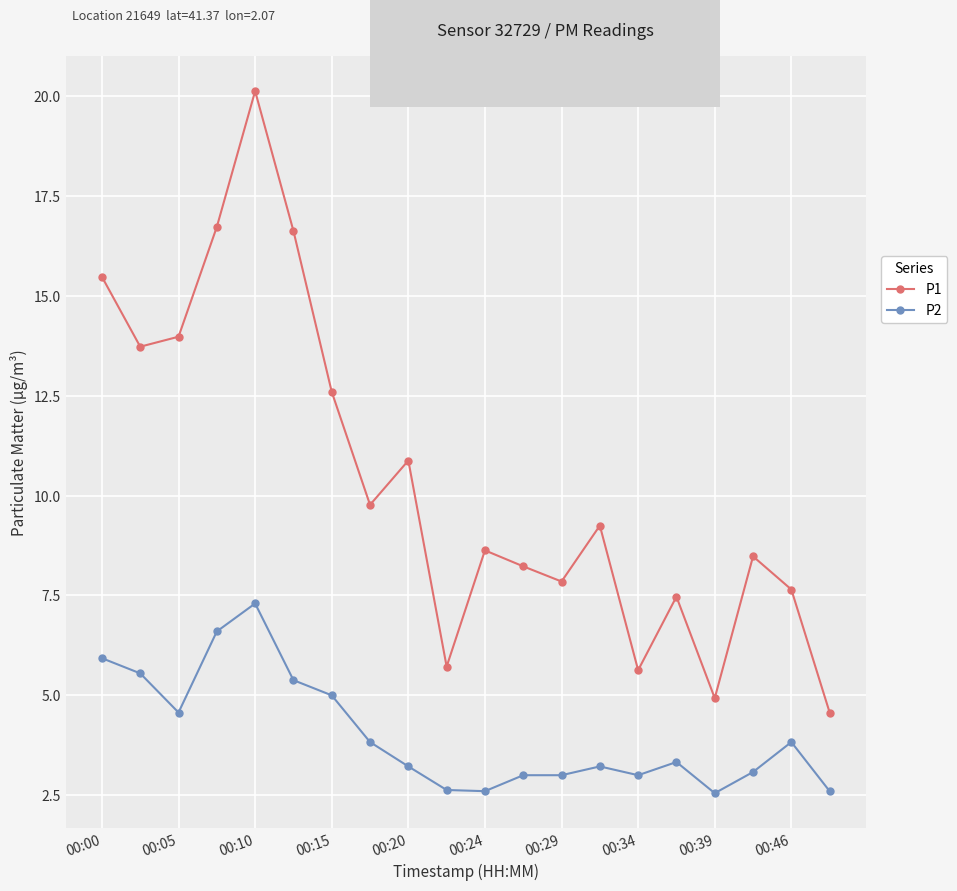

What is the value of the P1 point at the 18th from the left?

8.5